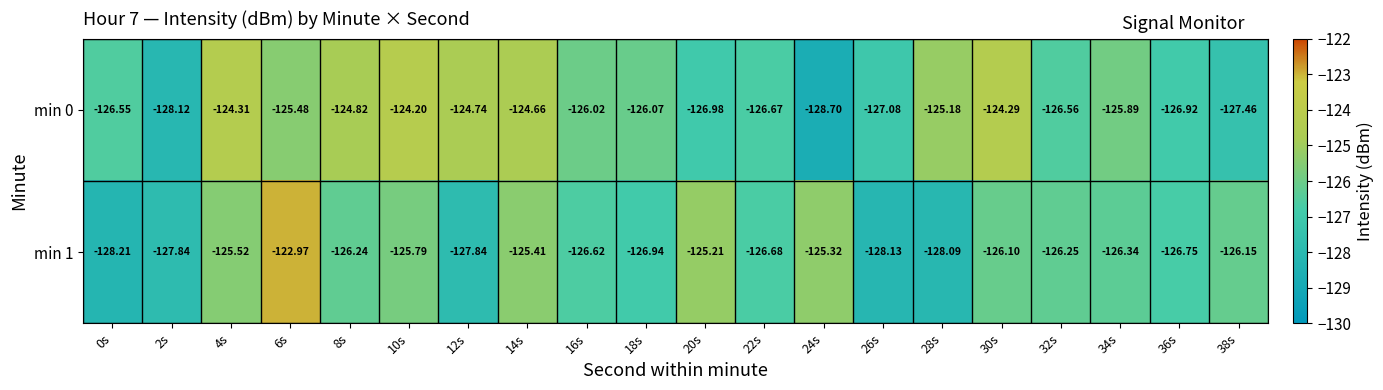

Is the value of min 1 at 12s greater than the value of min 0 at 10s?

No